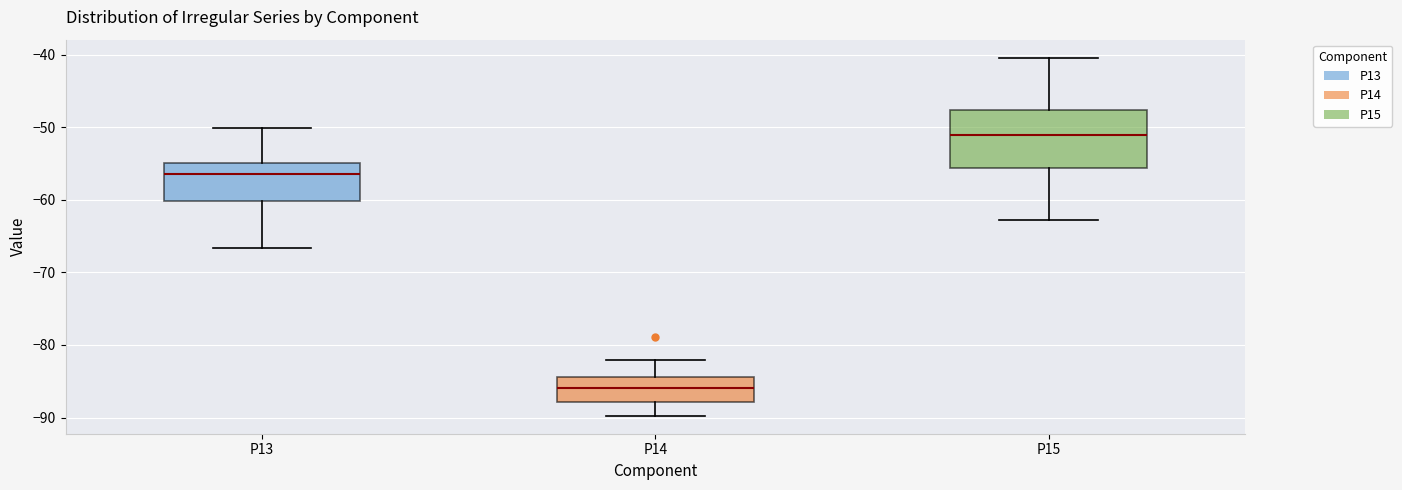

Which box has the highest median line?

P15